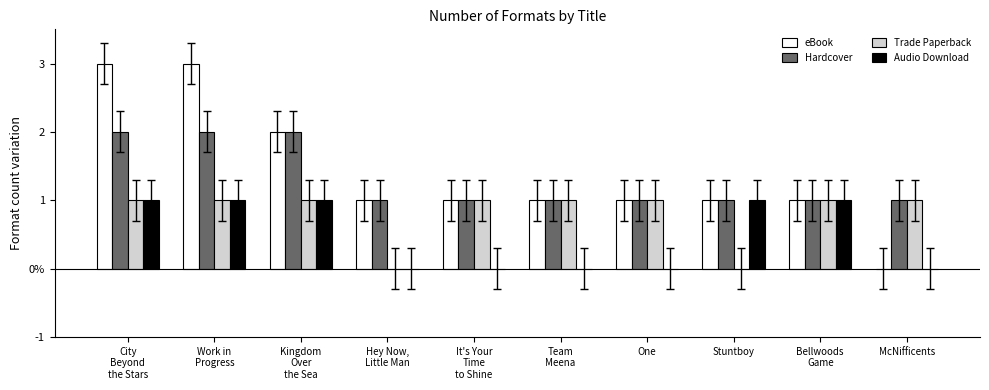

What is the difference between the eBook values at McNifficents and It's Your
Time
to Shine?

1